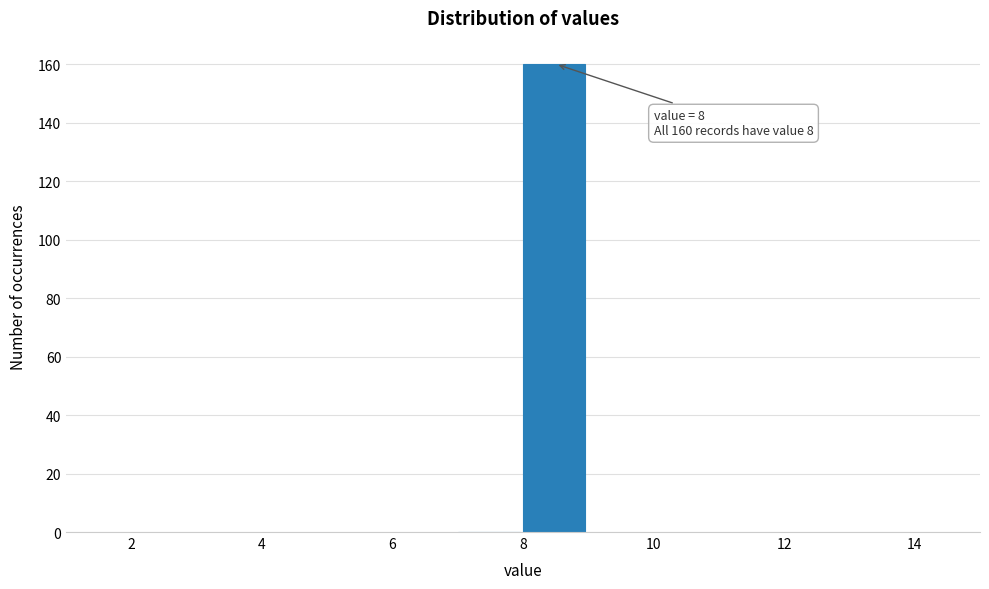

Which range on the x-axis has the tallest bar?

8 to 9